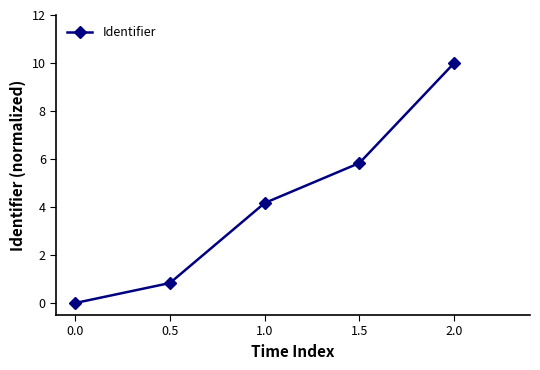

How many values exceed 4?

3